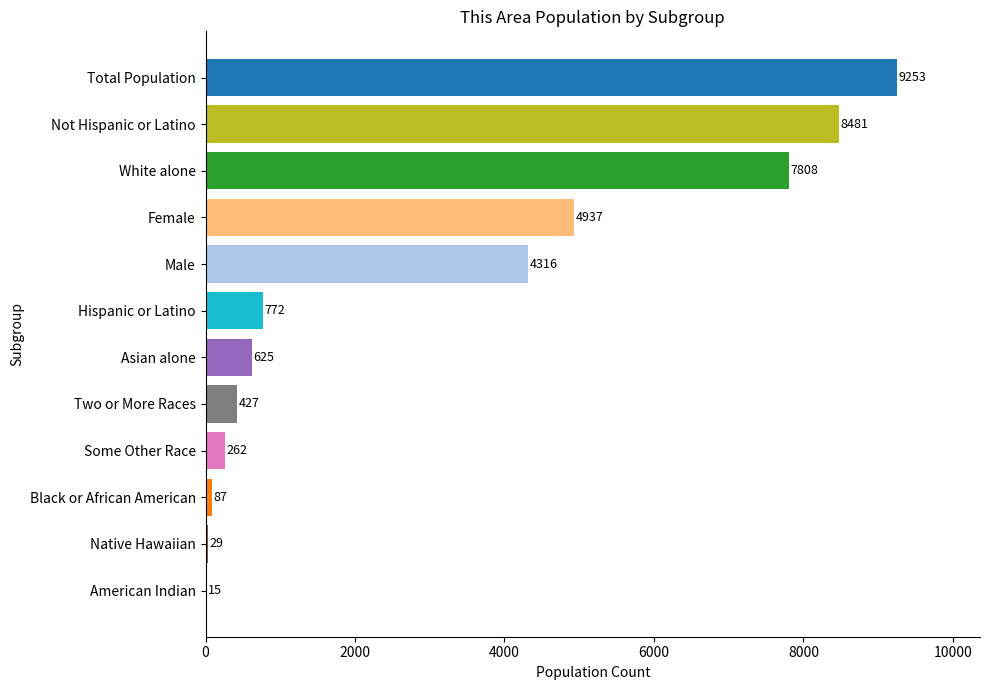

Are the bars grouped side by side (vs. stacked)?

No